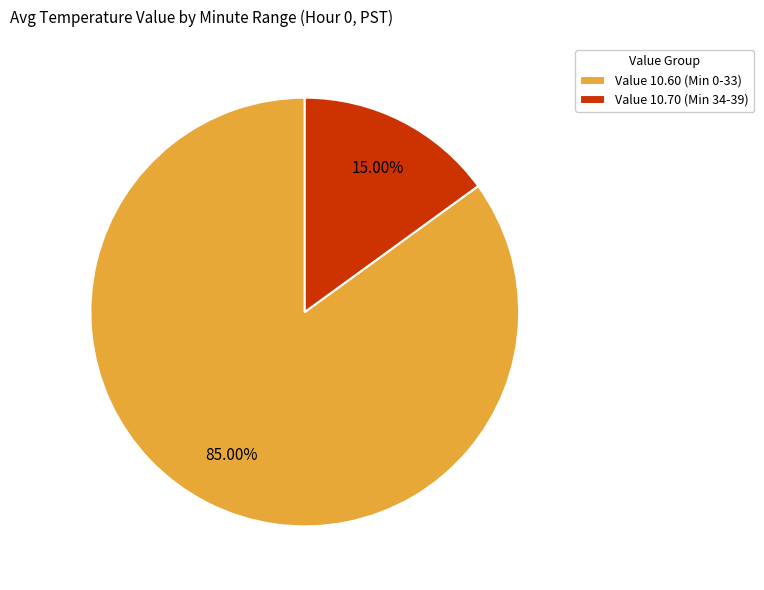

How many segments does this pie chart have?

2